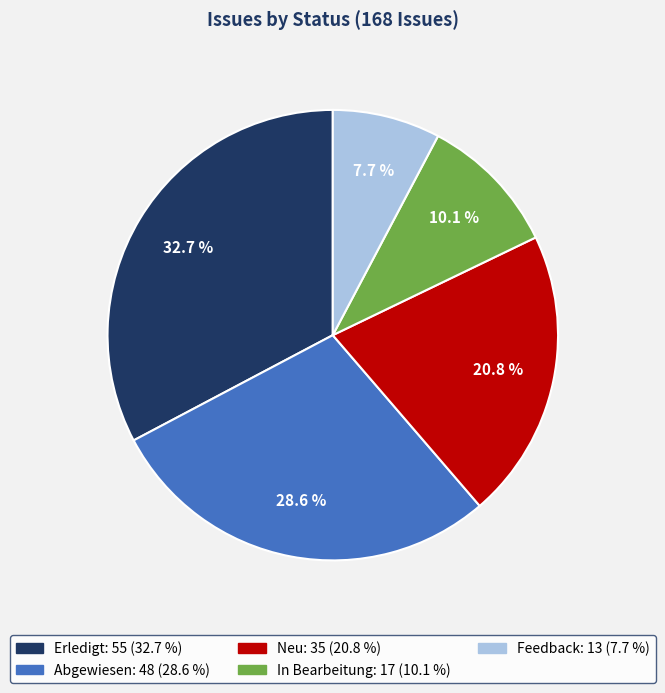

Is it true that Neu is 27% of the pie?

False